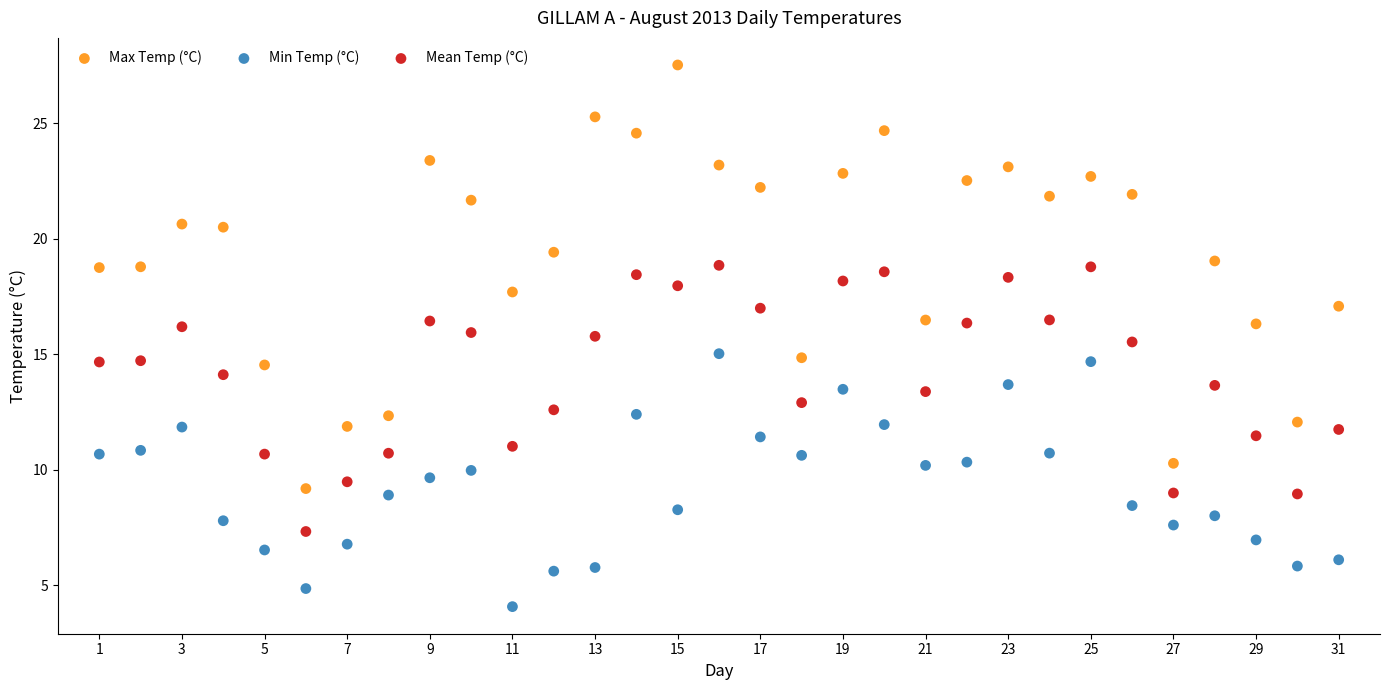

Which series reaches the minimum Y coordinate?

Min Temp (°C)